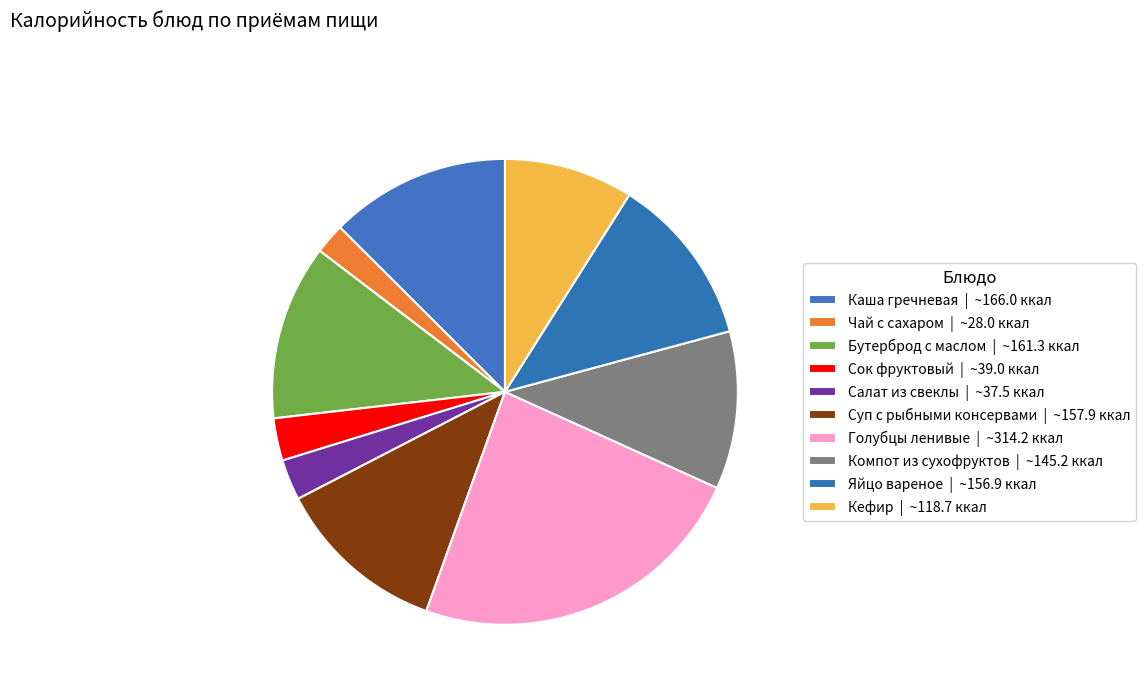

To the nearest percent, what is the combined percentage of Кефир and Сок фруктовый?

12%